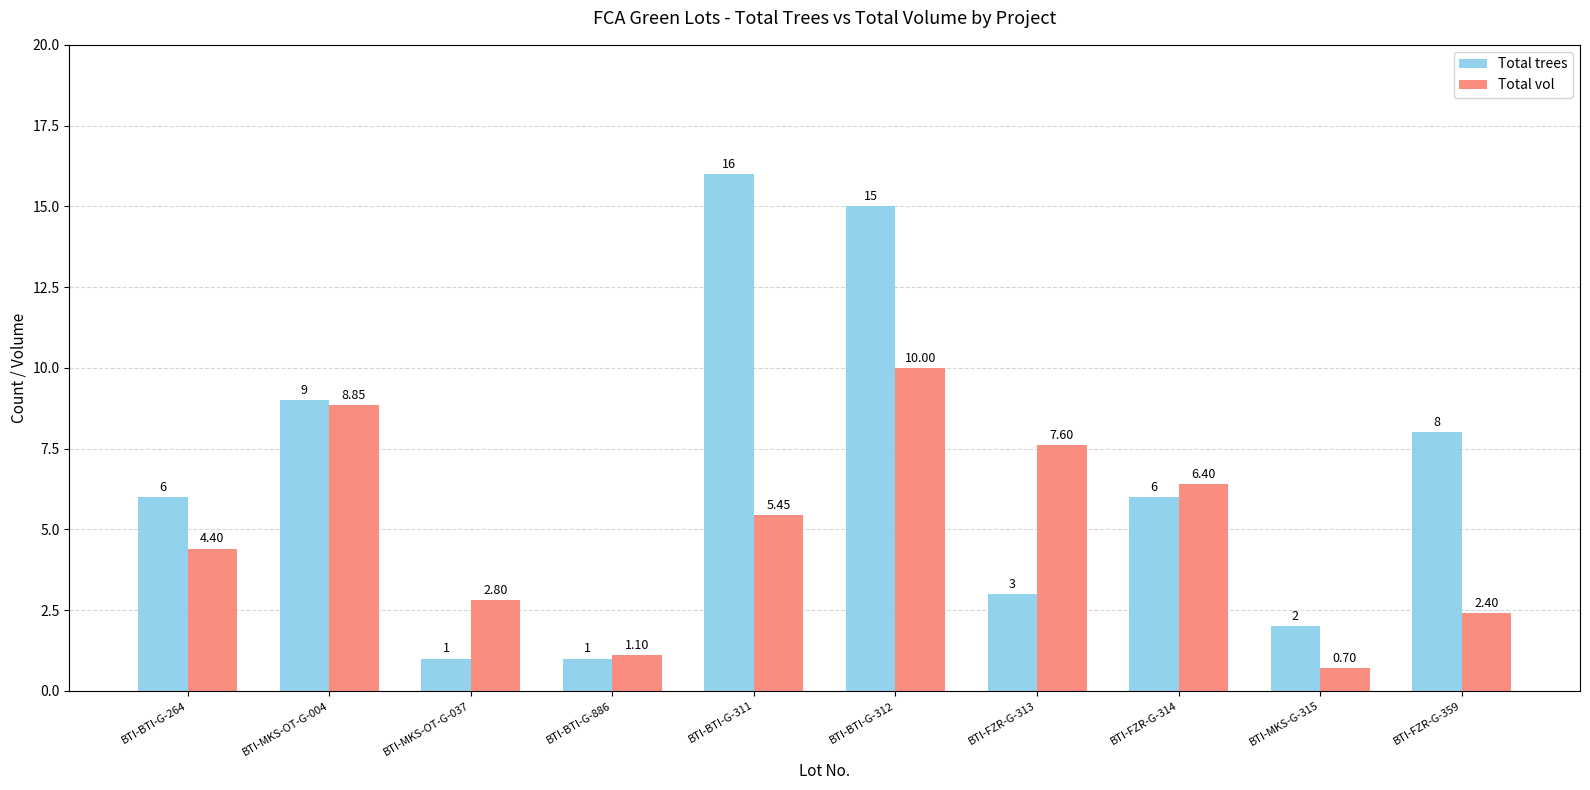

Which series has the largest range (max minus min)?

Total trees